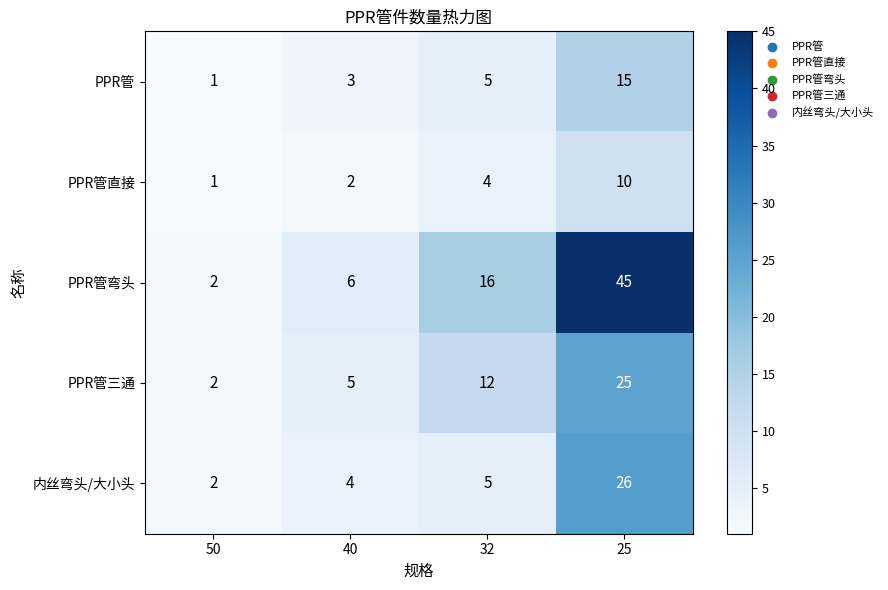

What is the smallest value displayed?

1